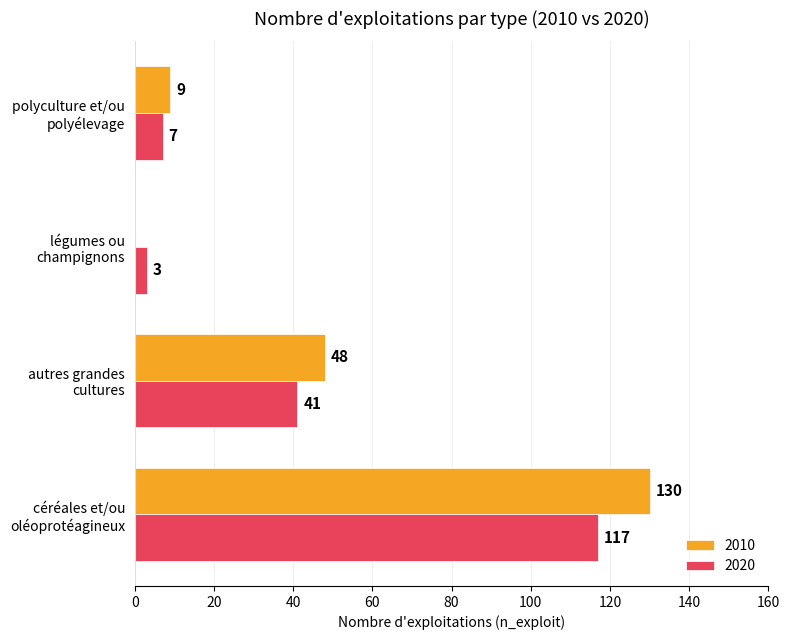

Which series has the largest total across all categories?

2010